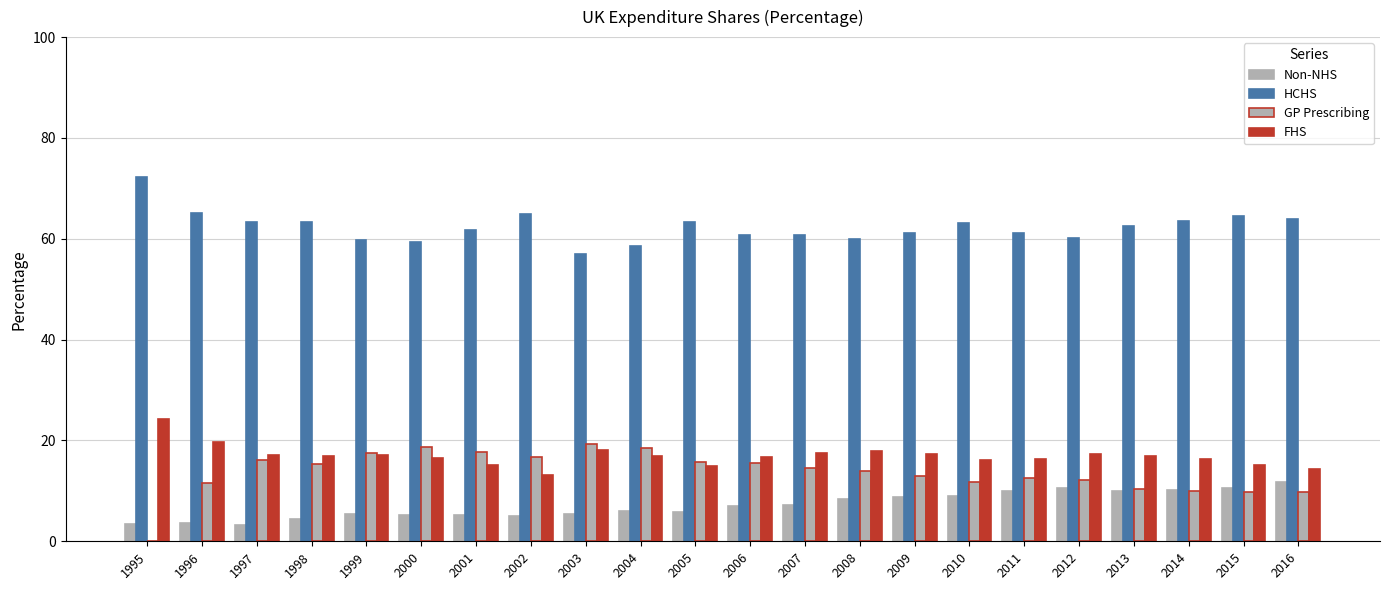

Count the number of data series in this chart.

4